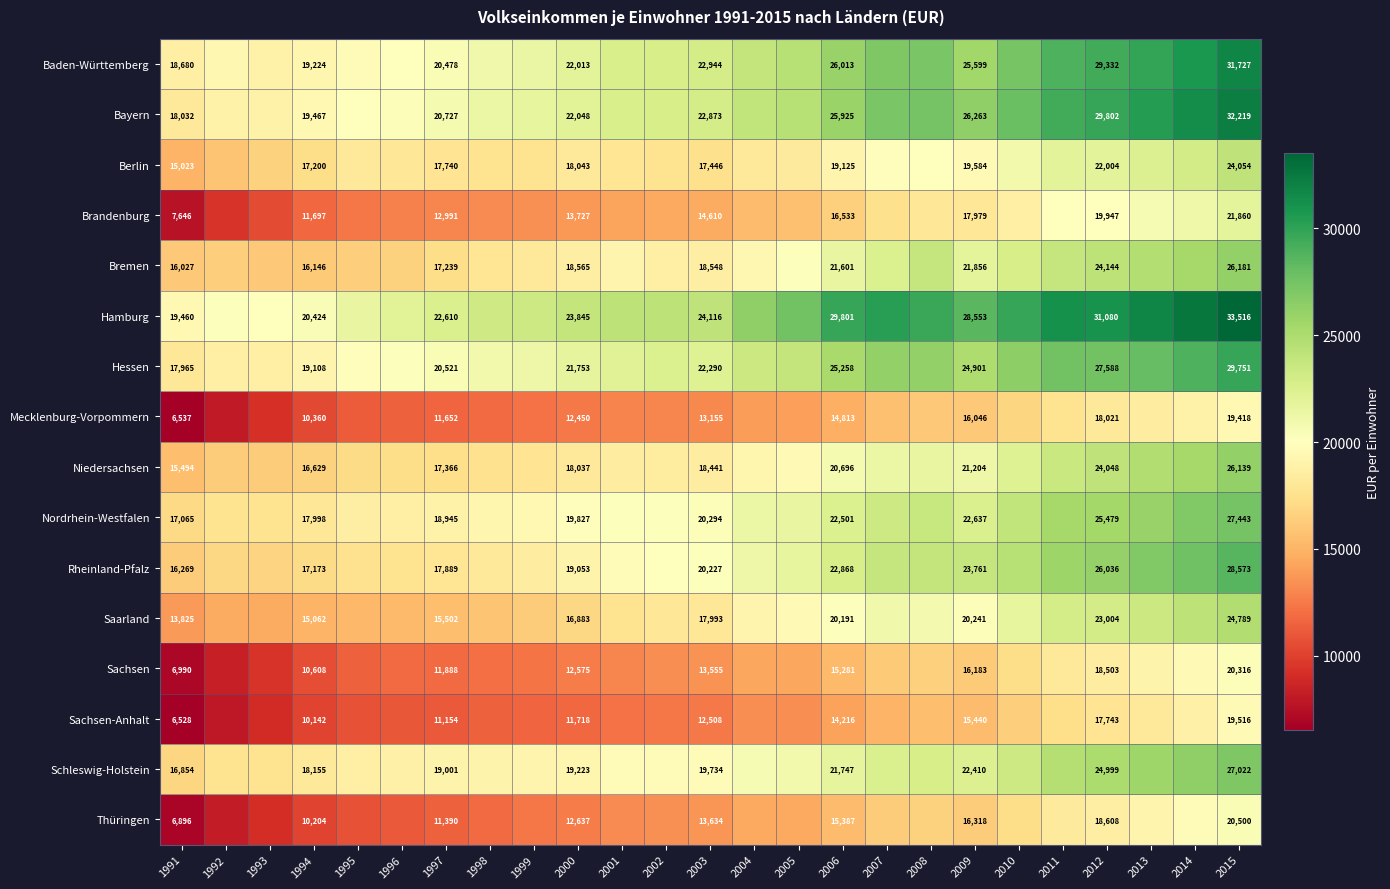

Is it true that Bremen equals 7567 at 2012?

False